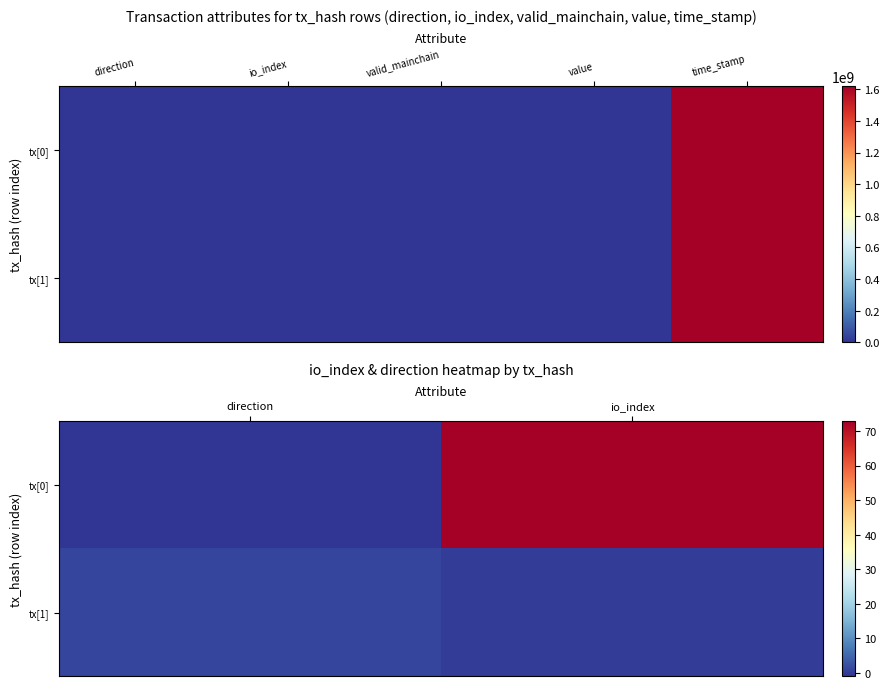

Is it true that tx[0] equals -2 at direction?

False